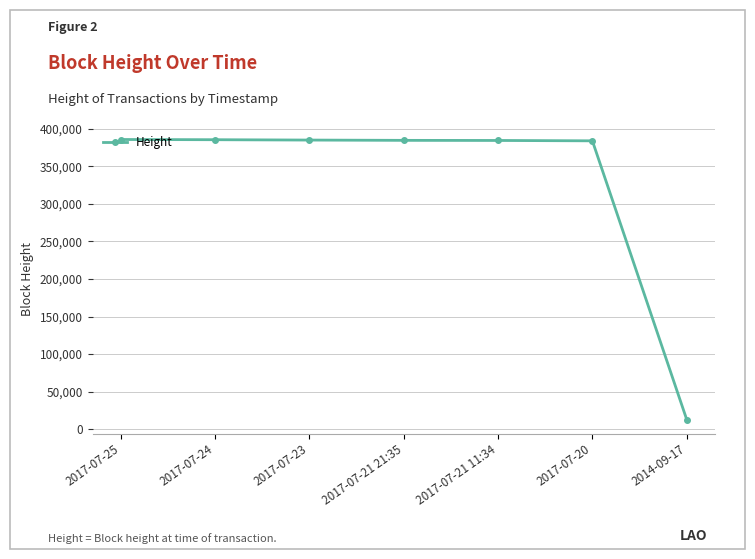

What is the label of the 6th point from the left?

2017-07-20